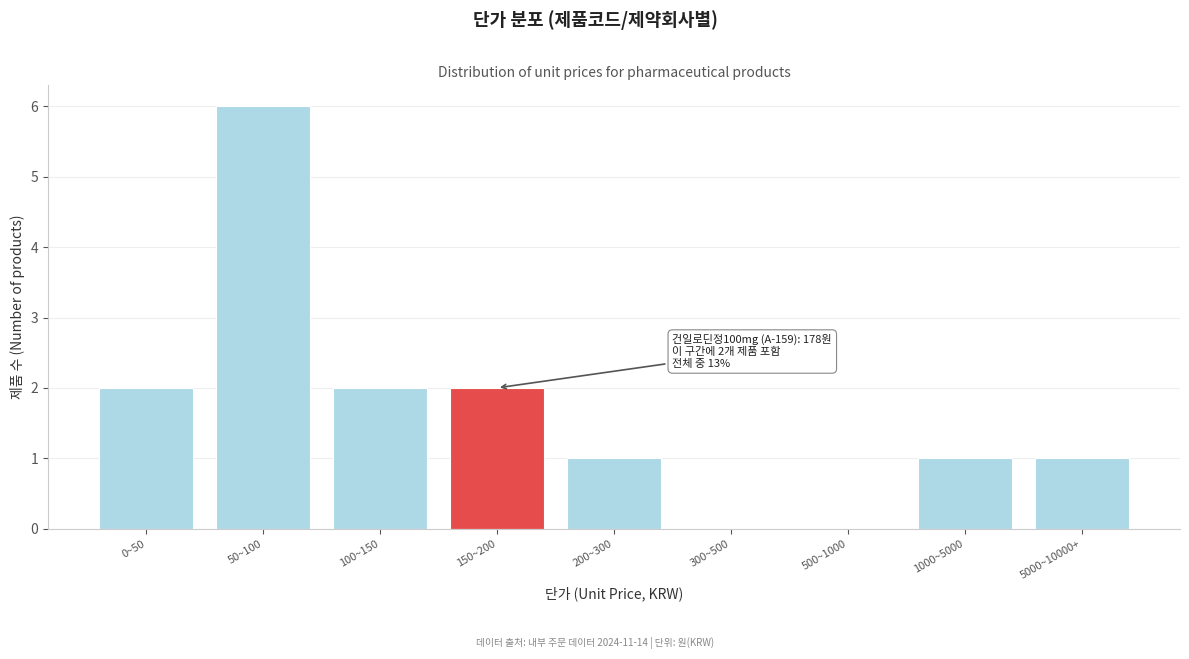

Reading left to right, list all the values displayed in this chart.

0~50=2	50~100=6	100~150=2	150~200=2	200~300=1	300~500=0	500~1000=0	1000~5000=1	5000~10000+=1